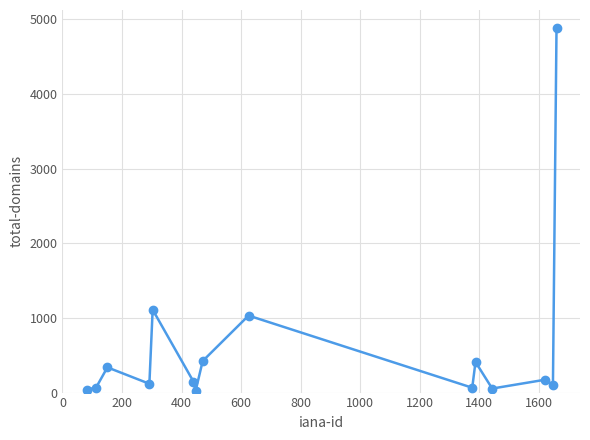

What is the difference between the maximum and minimum values?

4865